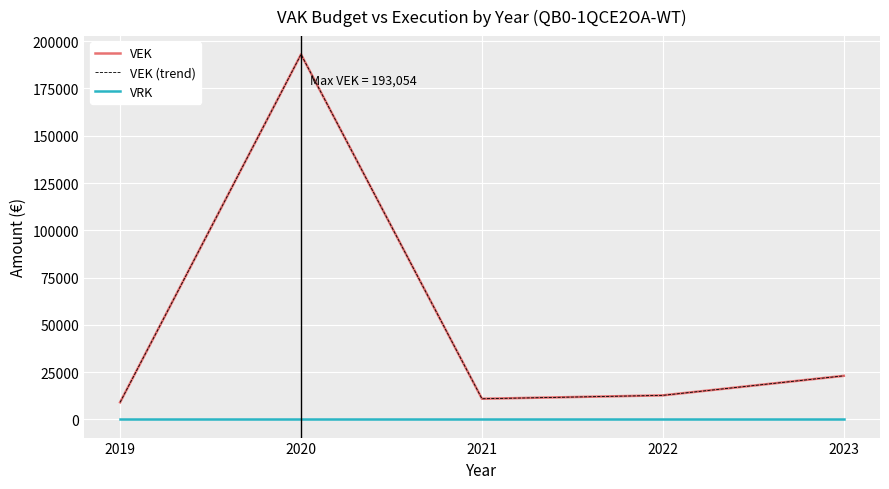

True or false: VEK and VRK intersect in this chart.

False